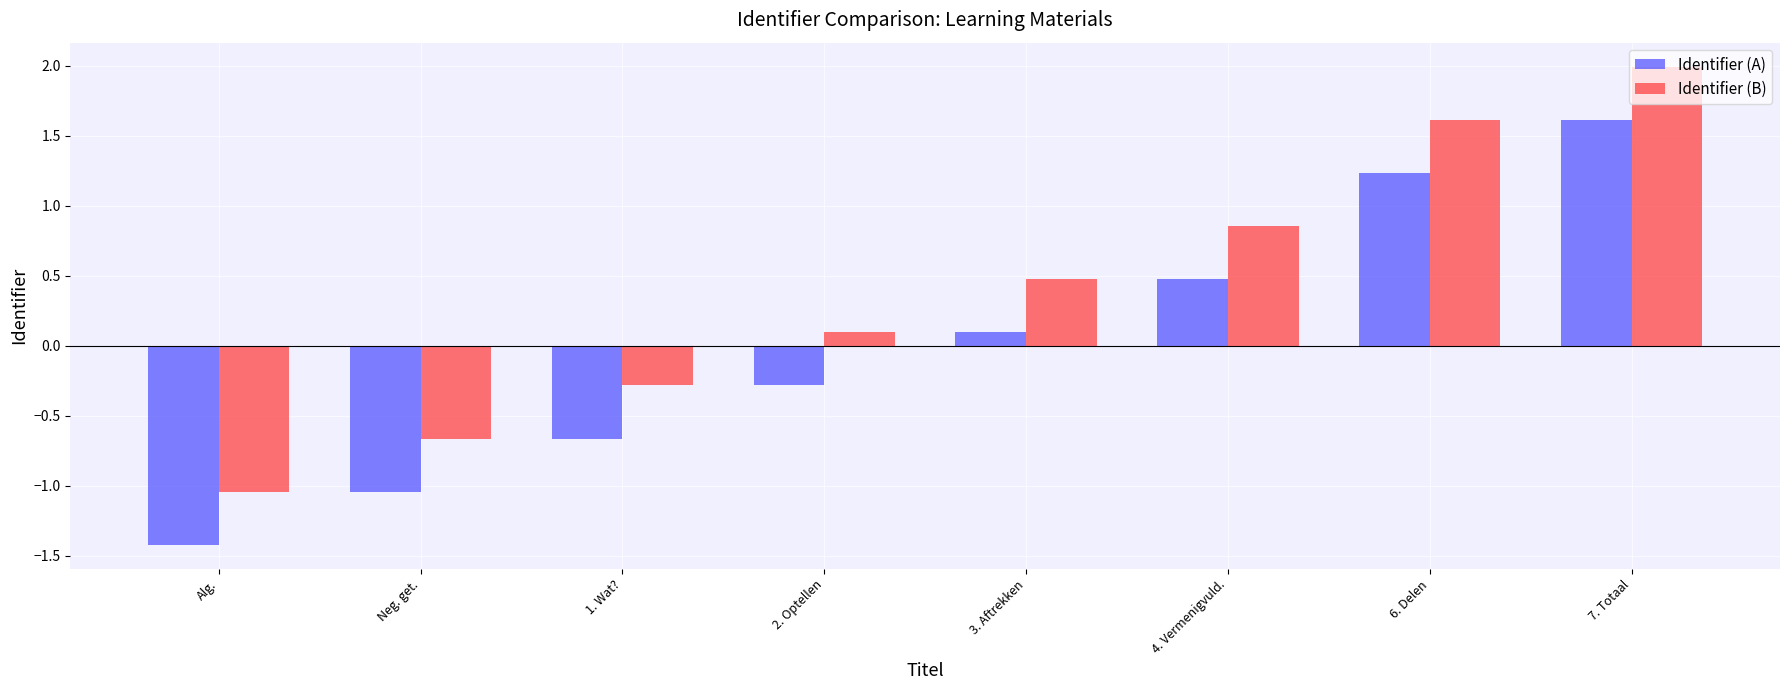

Is it true that Identifier (B) equals 0.3 at 6. Delen?

False